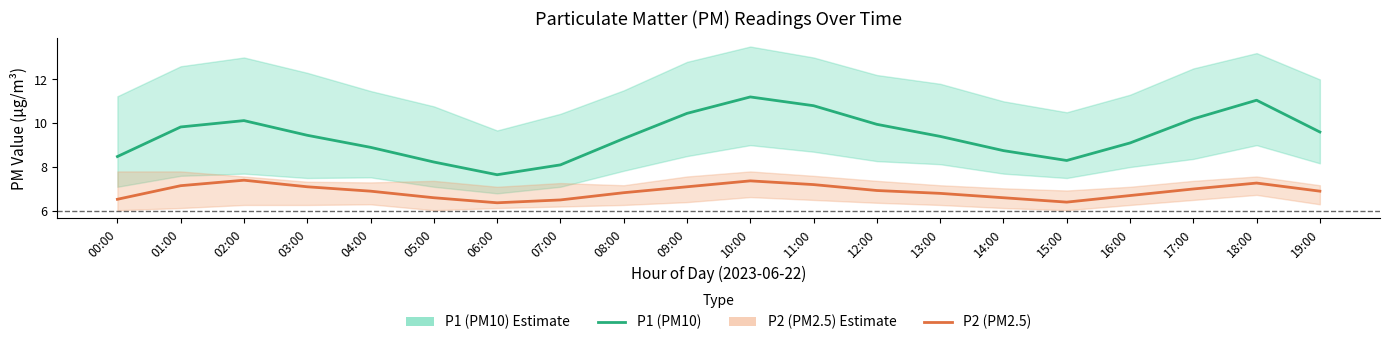

What is the value of the P2 (PM2.5) point at the 8th from the left?

6.5